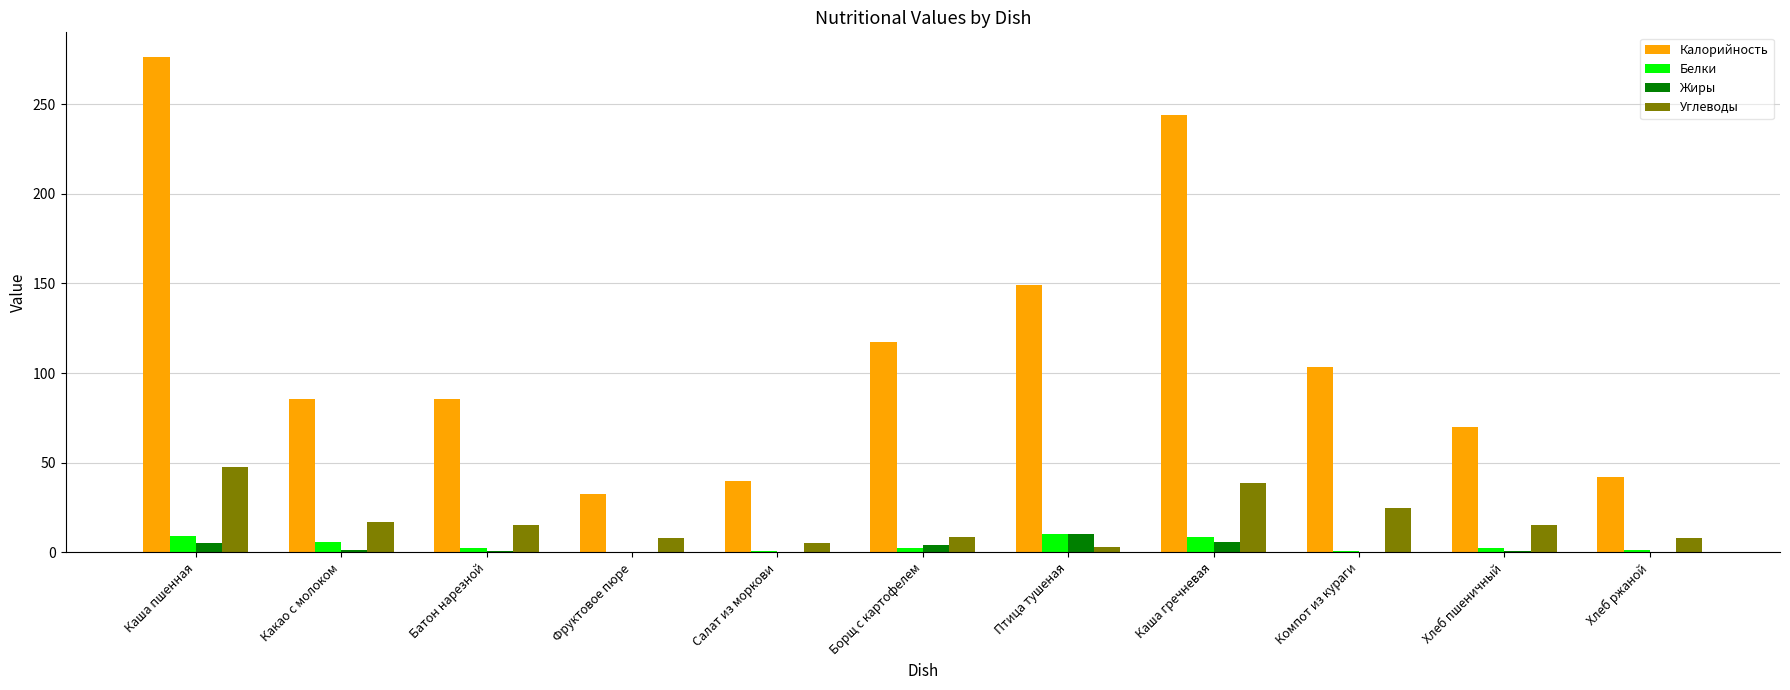

Which series changed the most between Какао с молоком and Фруктовое пюре?

Калорийность